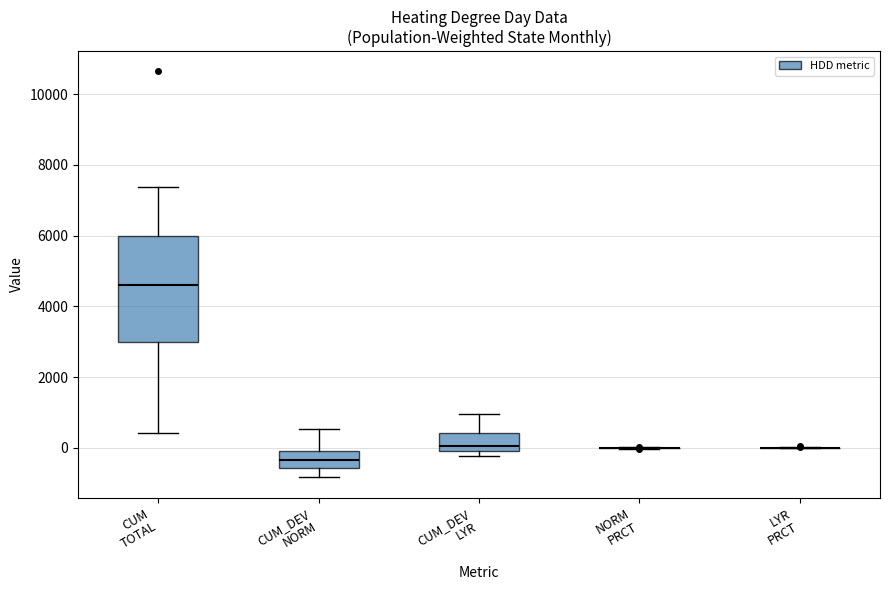

Where does the upper whisker of the box for CUM_DEV LYR end on the y-axis? The values are not printed on the chart, so give them approximately, as read against the axis.

1000